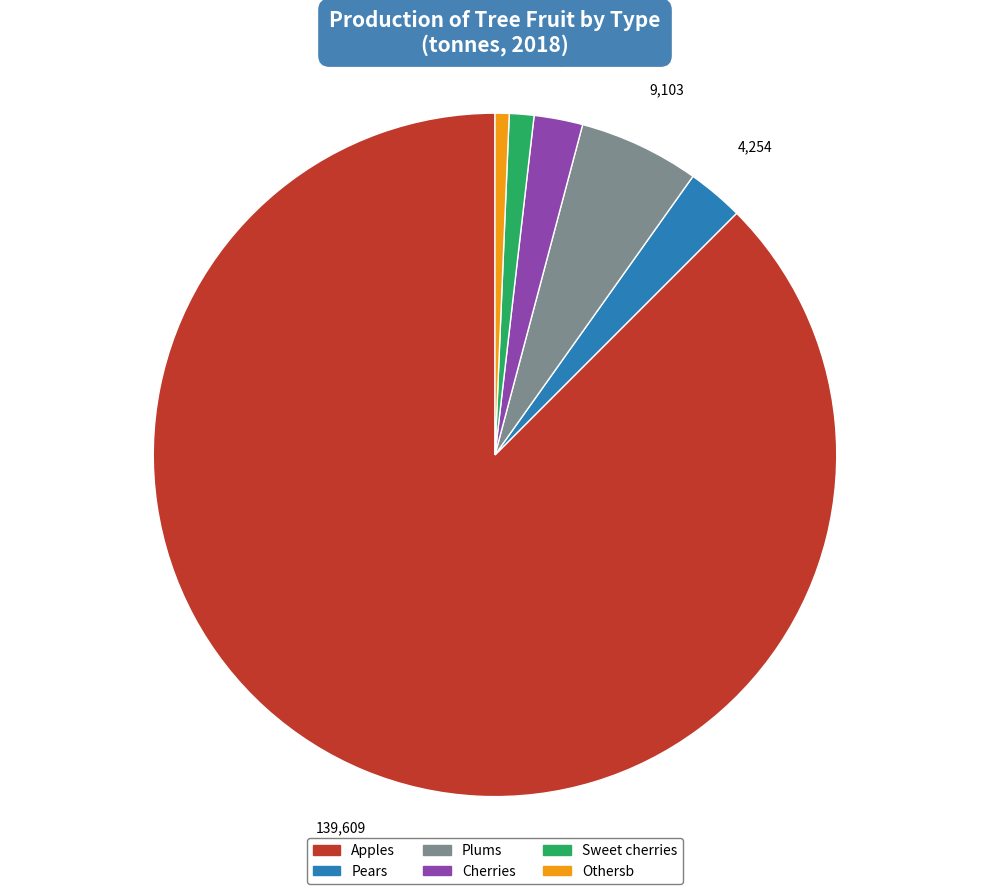

True or false: Othersb accounts for 11% of the total.

False